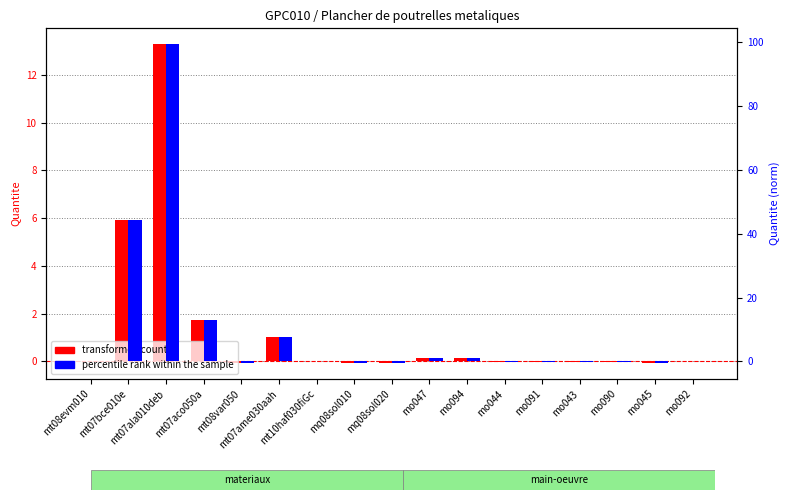

What is the total value across all series at mo044?

-0.2